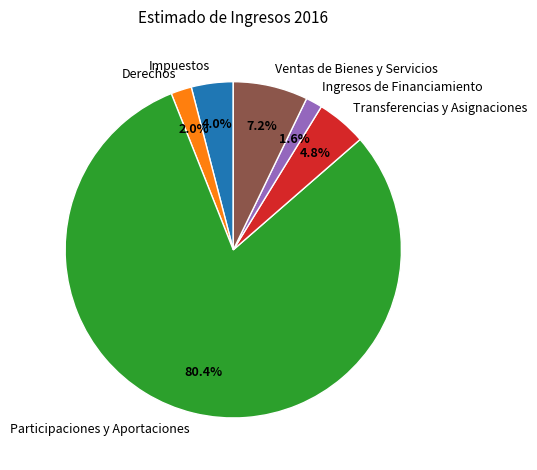

Which slice represents more than half of the pie?

Participaciones y Aportaciones